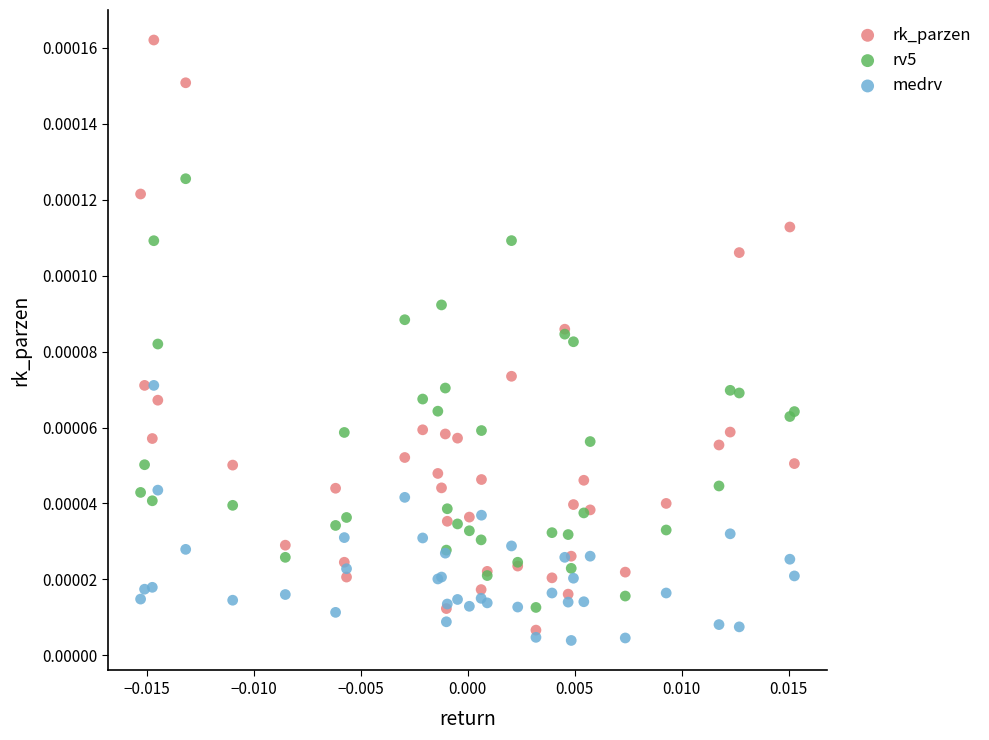

Which series has the largest Y range (max minus min)?

rk_parzen